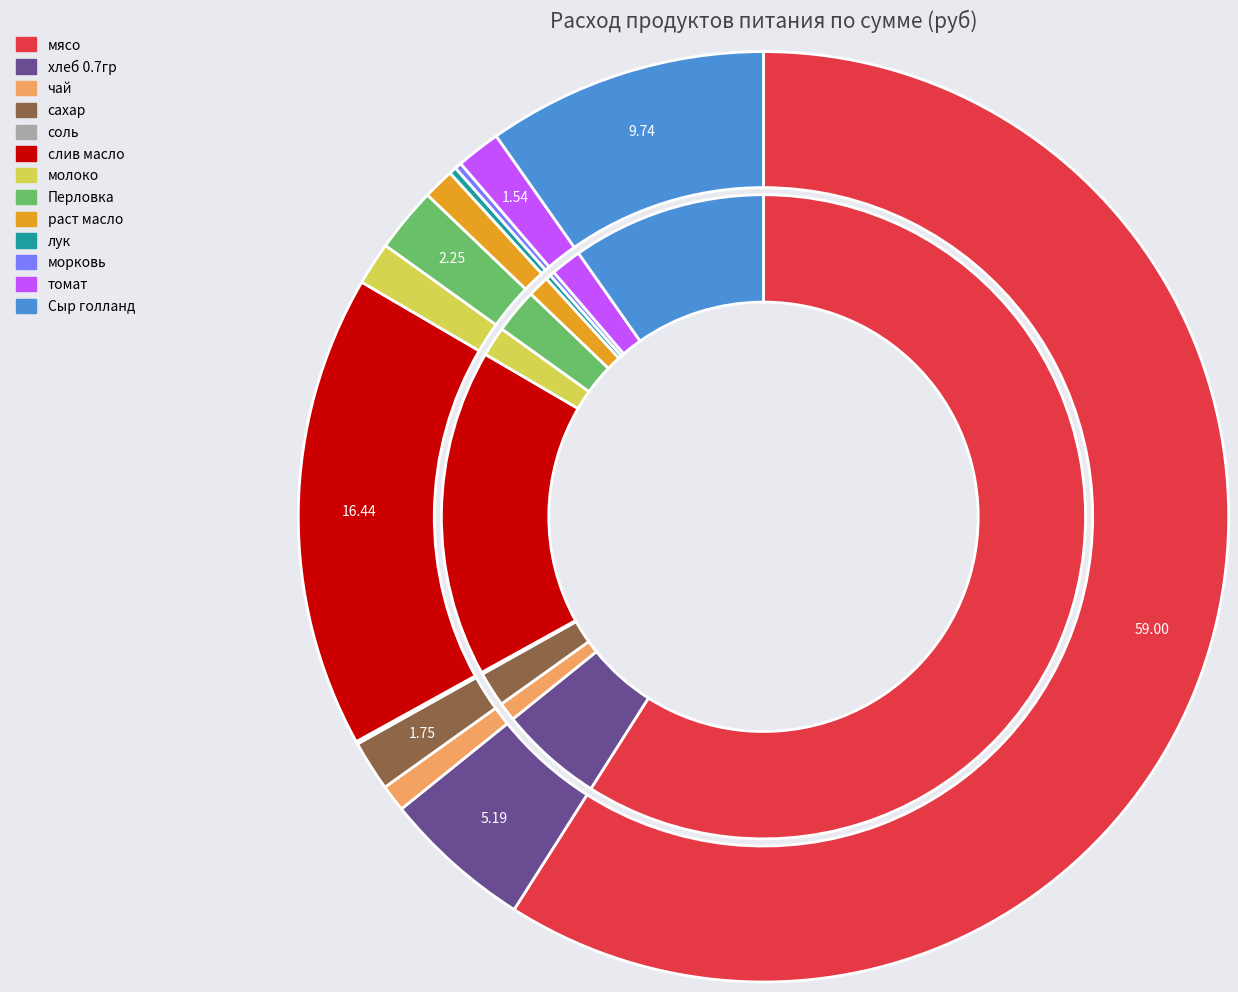

To the nearest percent, what percentage of the pie is чай?

1%